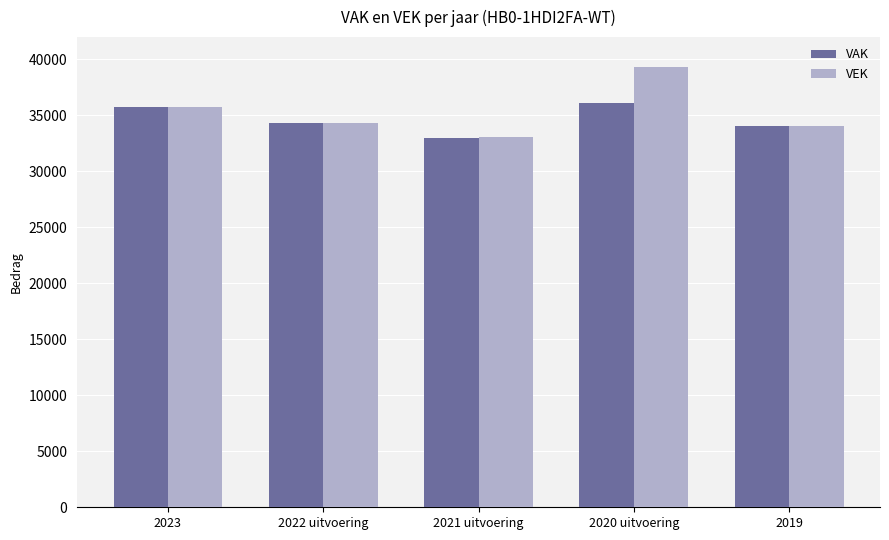

Does the chart contain stacked bars?

No